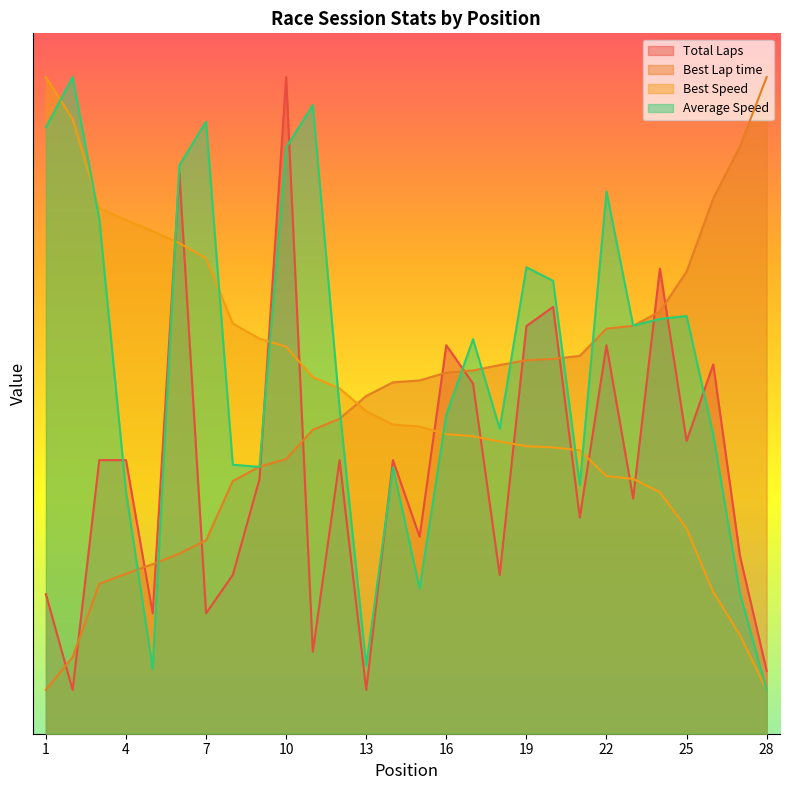

What is the value of the Best Speed point at the 15th from the left?

70.2